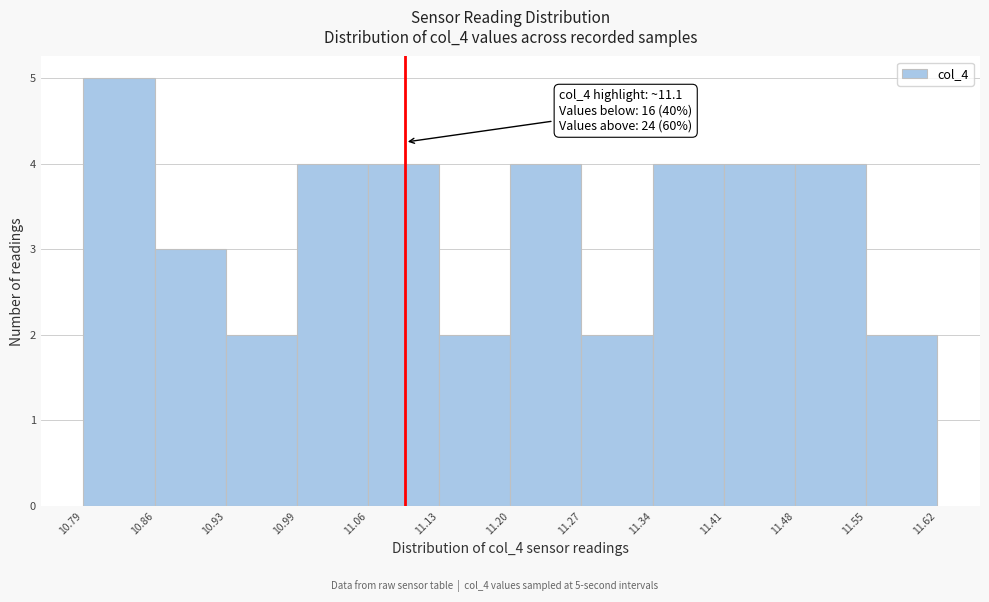

Over which range of the x-axis is the bar tallest?

10.79 to 10.86